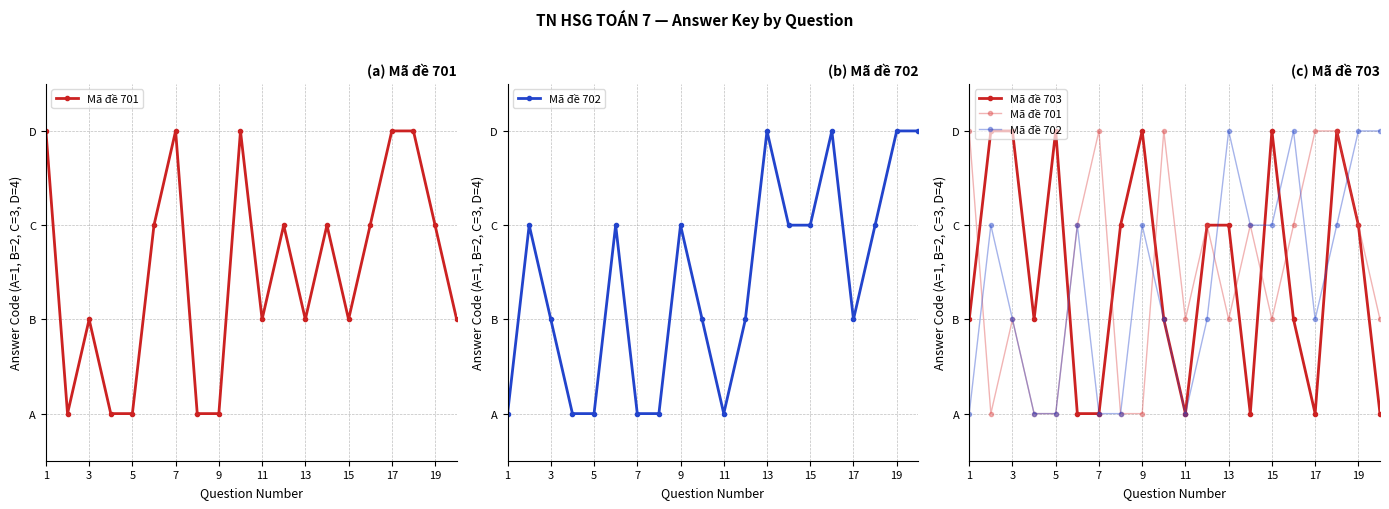

Which category has the highest value in the Mã đề 703 series?

3